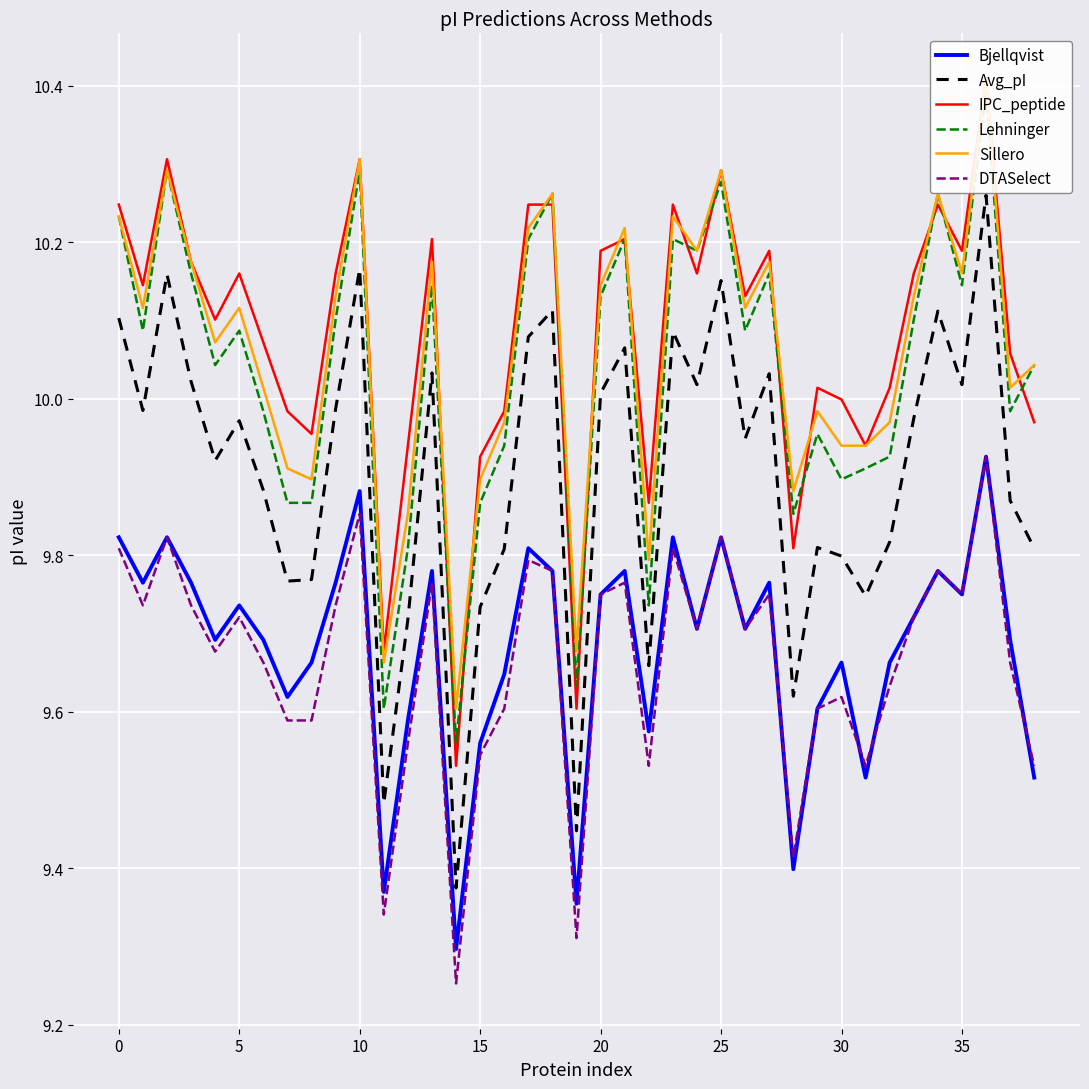

At which label does DTASelect reach its minimum?

14